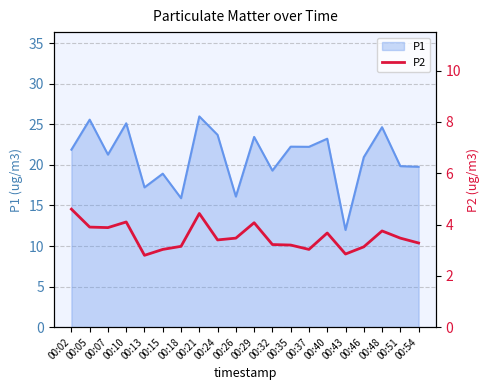

The P1 series shows 42.4 at 00:24. True or false?

False